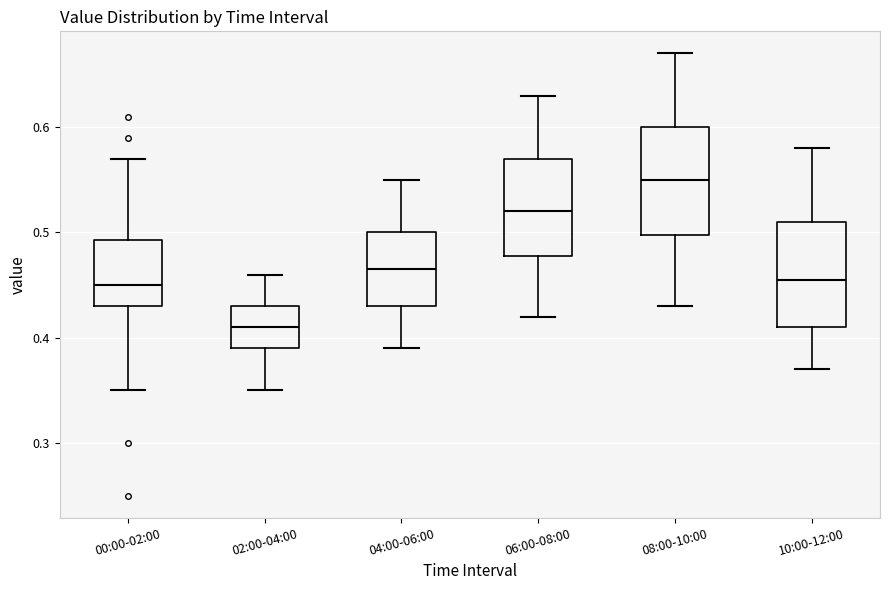

Reading left to right, transcribe this box plot: for each box, give where its median line is, the range the box spans, and where its two whiskers end, as read against the y-axis. The values are not printed on the chart, so give them approximately, as read against the axis.

00:00-02:00: median 0.45, box 0.43 to 0.49, whiskers 0.35 to 0.57
02:00-04:00: median 0.41, box 0.39 to 0.43, whiskers 0.35 to 0.46
04:00-06:00: median 0.47, box 0.43 to 0.50, whiskers 0.39 to 0.55
06:00-08:00: median 0.52, box 0.48 to 0.57, whiskers 0.42 to 0.63
08:00-10:00: median 0.55, box 0.50 to 0.60, whiskers 0.43 to 0.67
10:00-12:00: median 0.46, box 0.41 to 0.51, whiskers 0.37 to 0.58